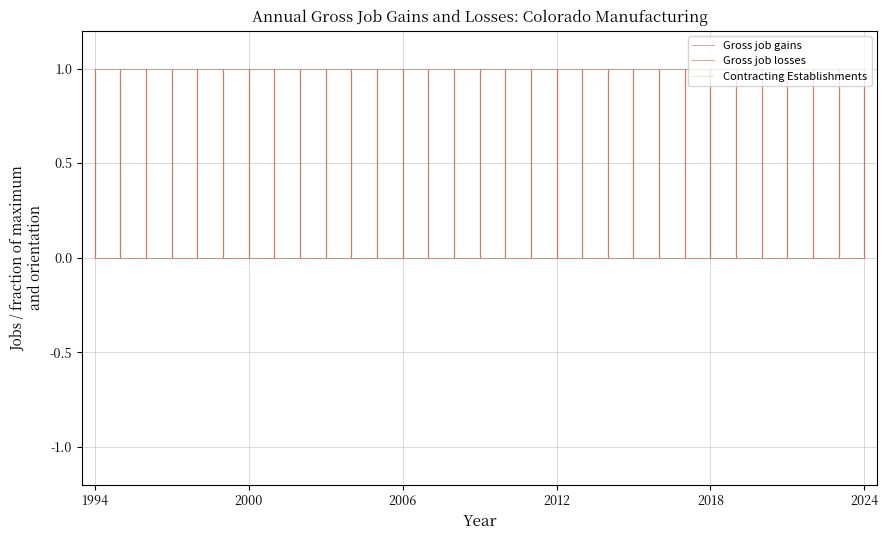

Is the value of Gross job gains at 2006 greater than the value of Gross job losses at 2006?

Yes